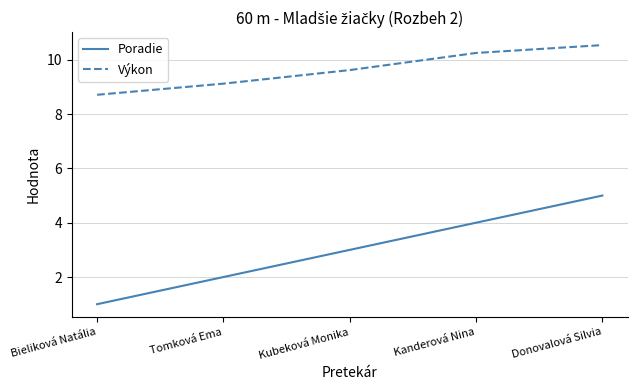

True or false: Výkon has a value of 9.6 at Kubeková Monika.

True